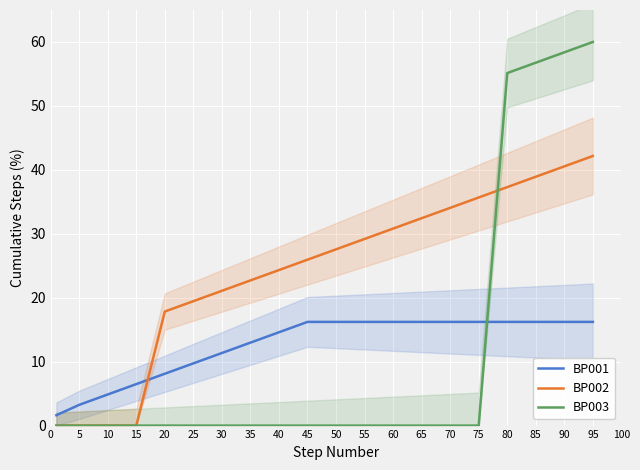

Where do BP003 and BP001 first cross each other?

75 and 80